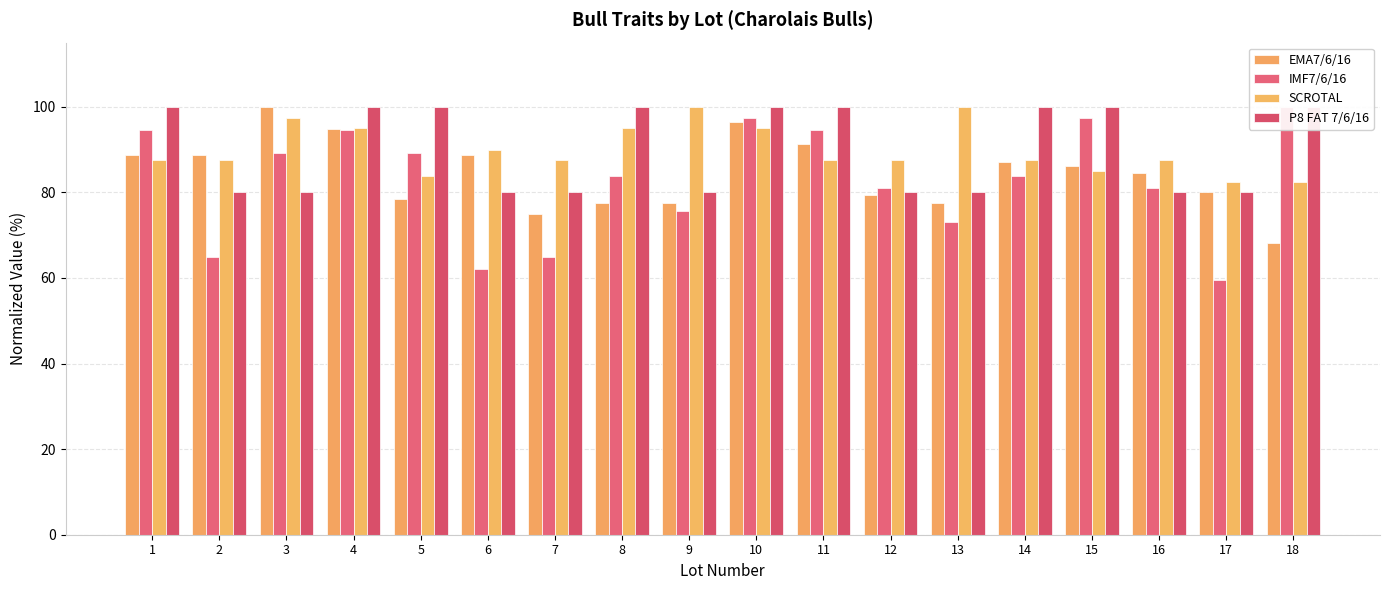

The value of IMF7/6/16 at 15 is 143.4. True or false?

False